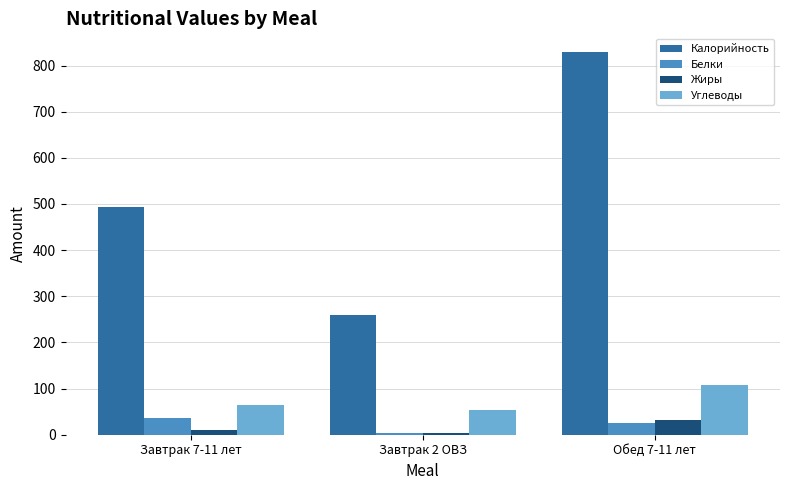

What is the average value of the Калорийность series?

527.5